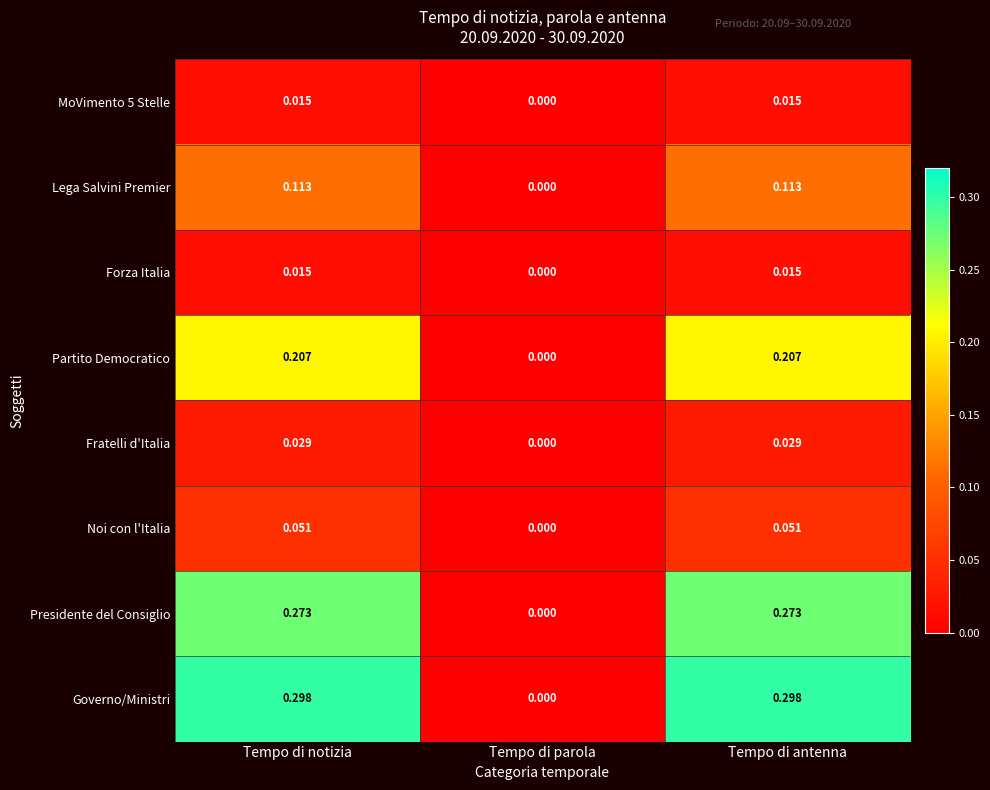

Where is MoVimento 5 Stelle nearest to the value 0?

Tempo di parola